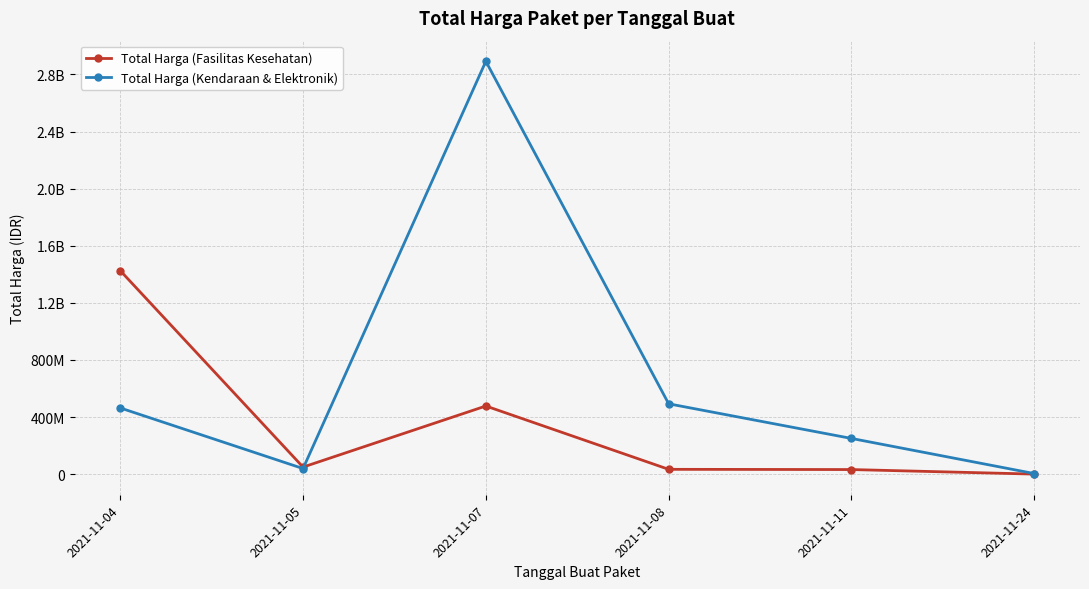

True or false: Total Harga (Kendaraan & Elektronik) has a value of 4477544720 at 2021-11-07.

False